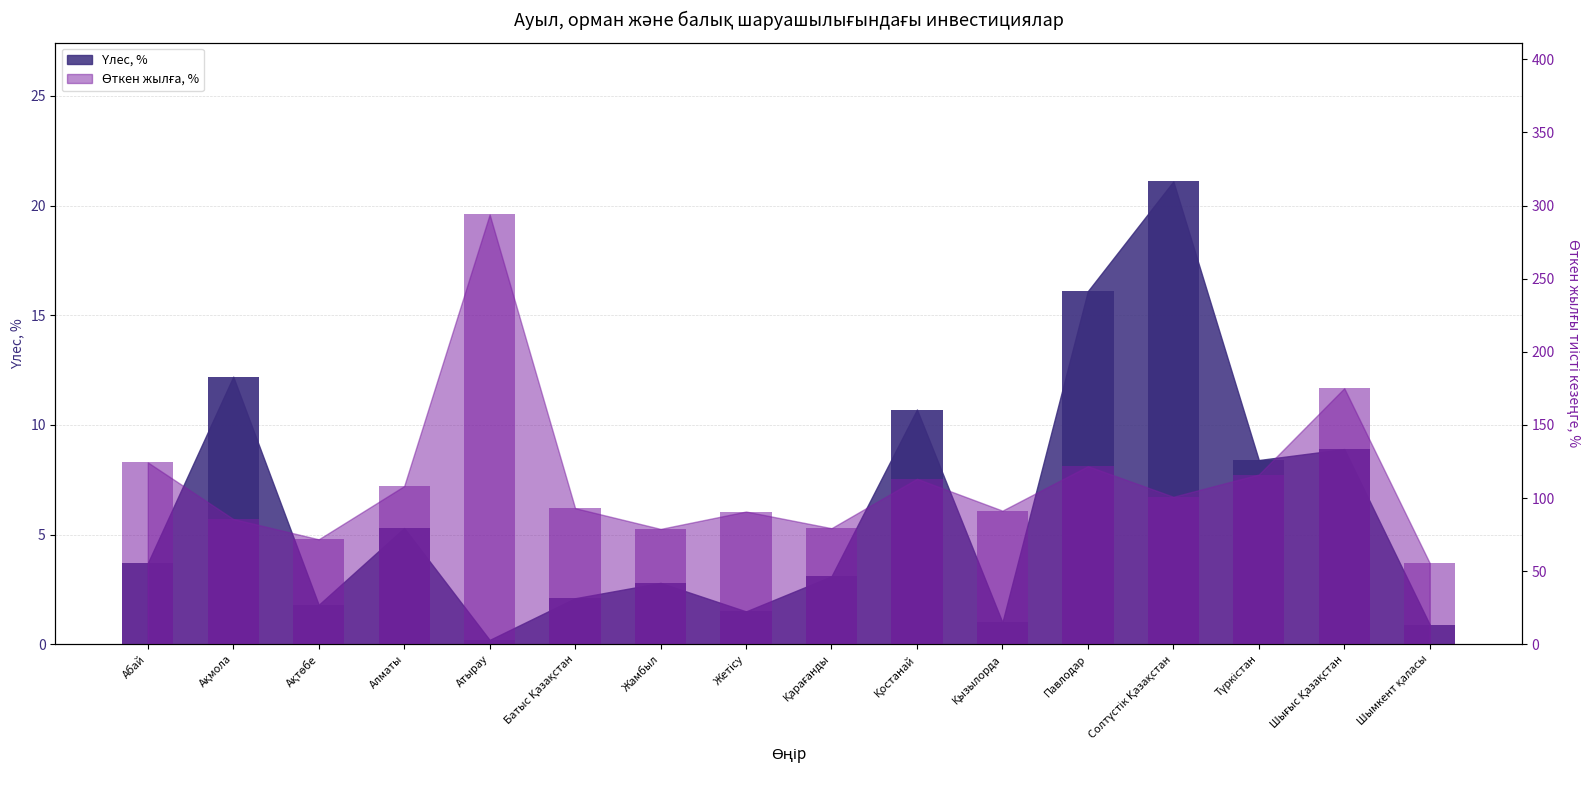

List the series in order of their peak value, highest first.

Өткен жылға, %, Үлес, %